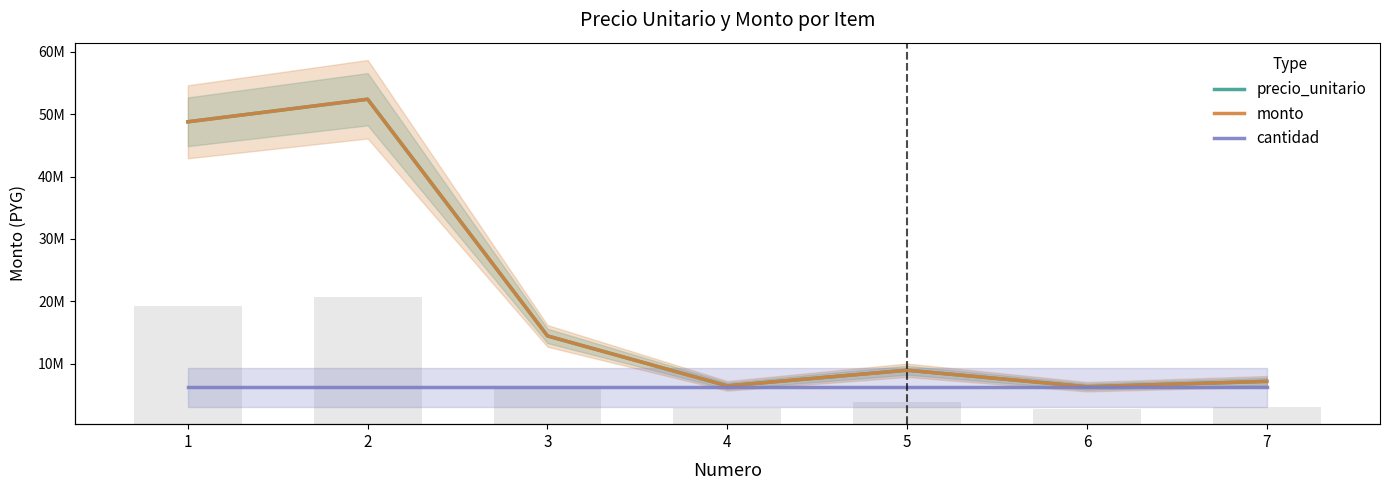

What are all the series names shown in the legend?

precio_unitario, monto, cantidad